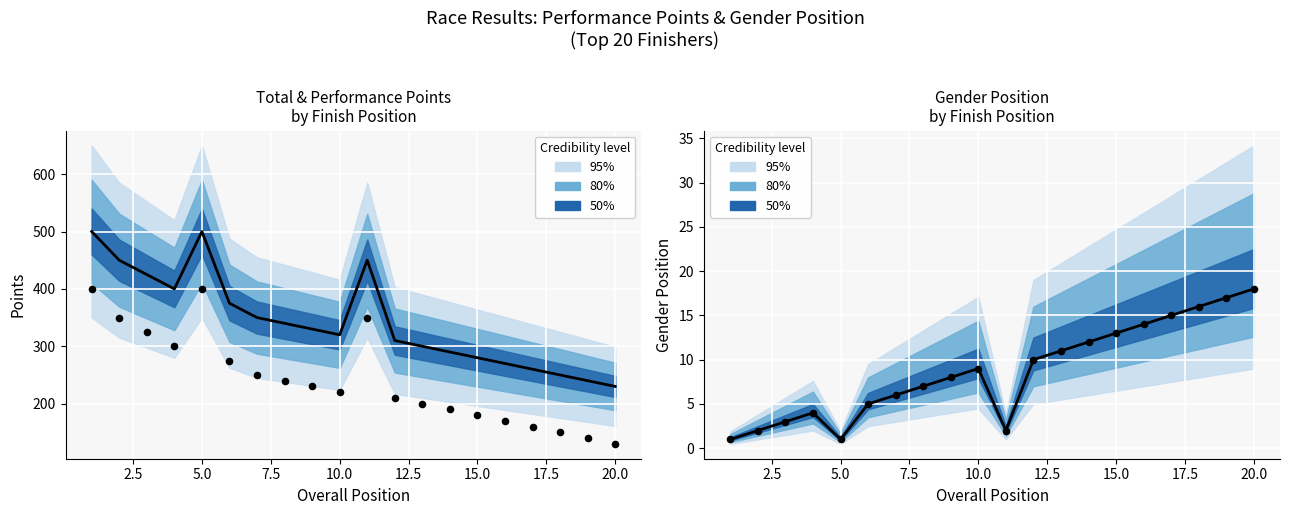

At how many categories does at least one series exceed 432?

4